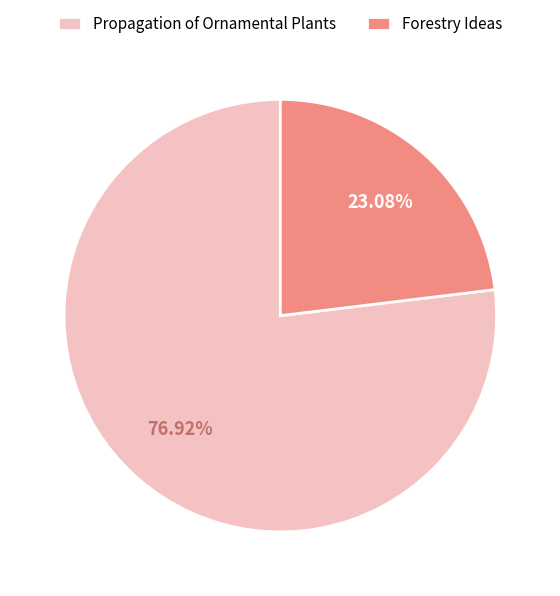

Count the number of slices in the pie.

2